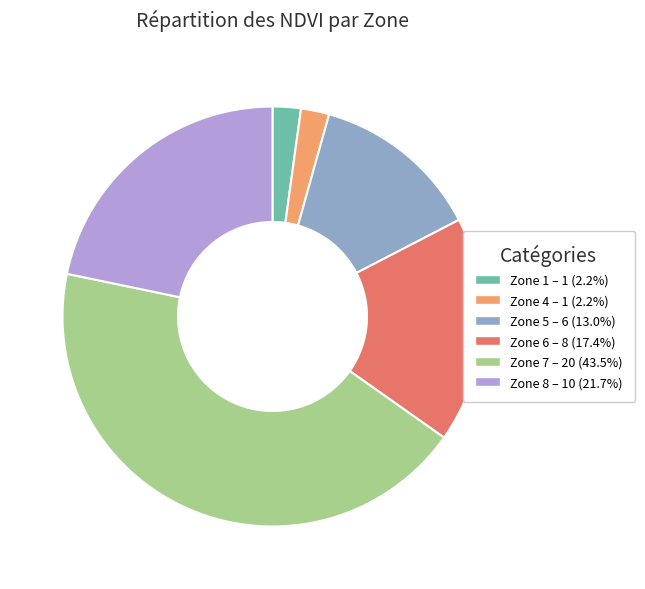

Is Zone 7 the majority of the pie?

No